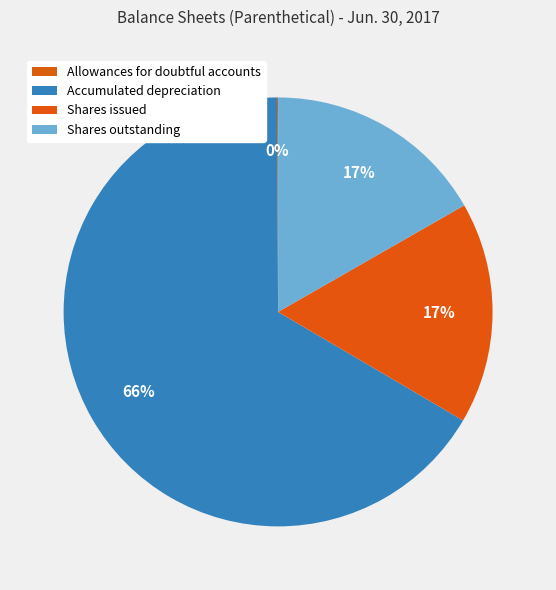

Which category accounts for the majority?

Accumulated depreciation and amortization